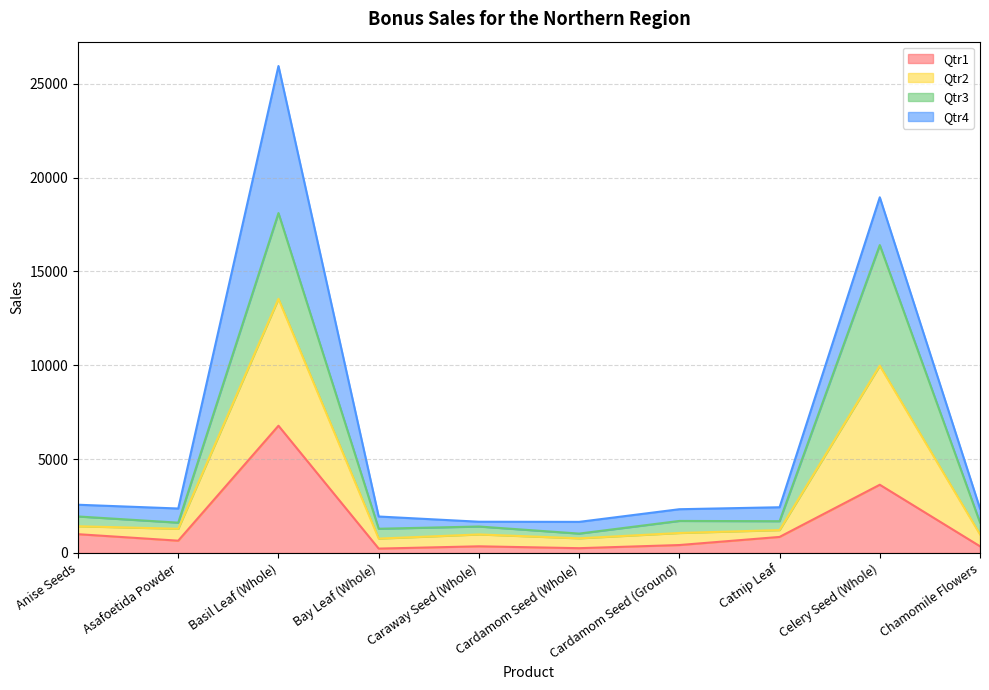

True or false: Qtr1 has more than 1 interior local peaks.

True